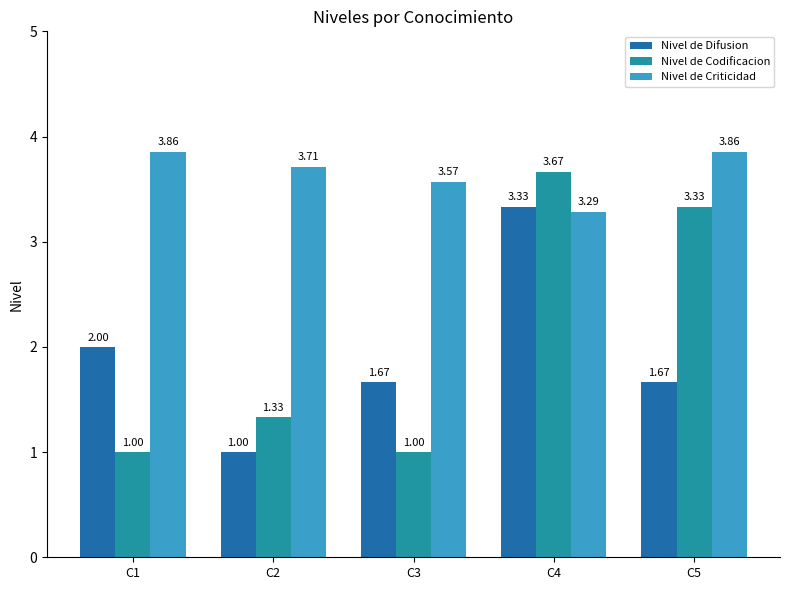

What is the value of the Nivel de Difusion bar at the 1st from the left?

2.0